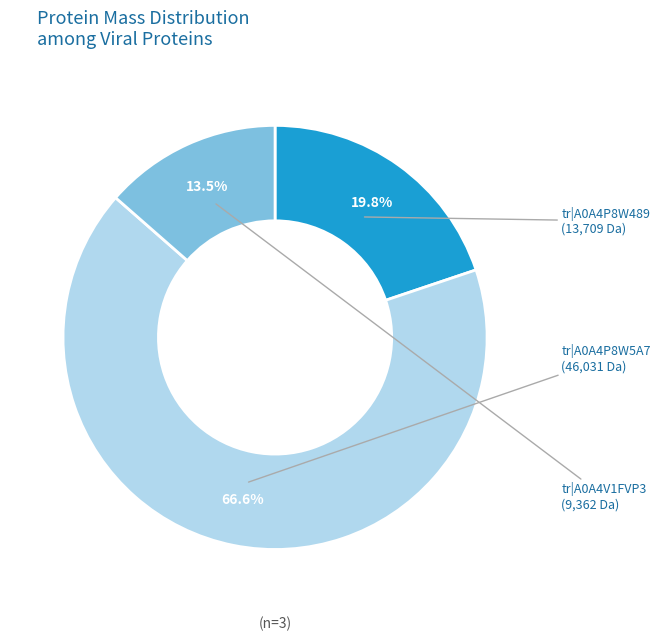

Is there a majority slice in this chart?

Yes